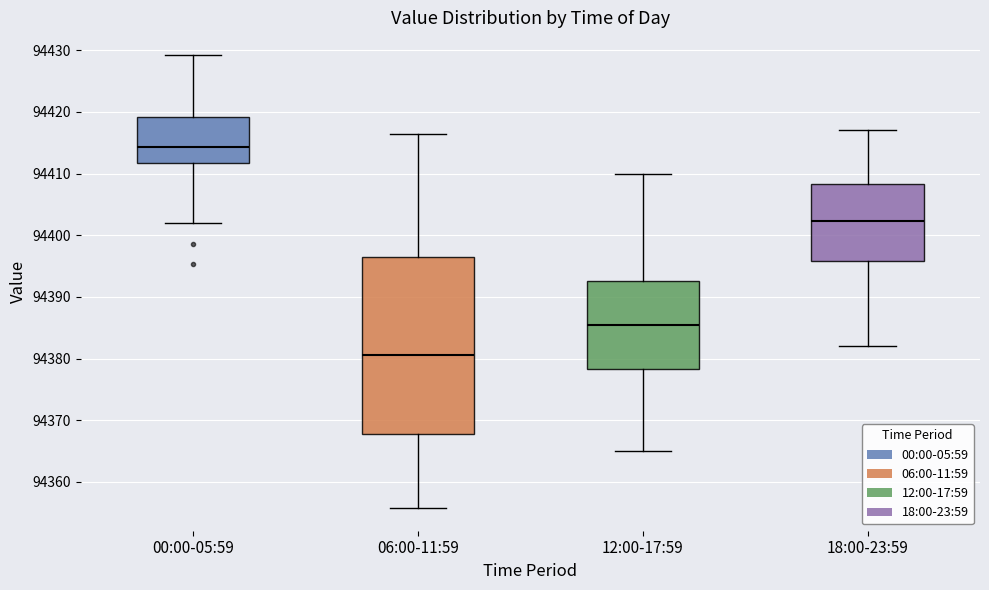

Reading left to right, read every box against the y-axis: the position of its median line, the range the box covers, and the ends of its whiskers. The values are not printed on the chart, so give them approximately, as read against the axis.

00:00-05:59: median 94414, box 94412 to 94419, whiskers 94402 to 94429
06:00-11:59: median 94381, box 94368 to 94396, whiskers 94356 to 94416
12:00-17:59: median 94385, box 94378 to 94393, whiskers 94365 to 94410
18:00-23:59: median 94402, box 94396 to 94408, whiskers 94382 to 94417